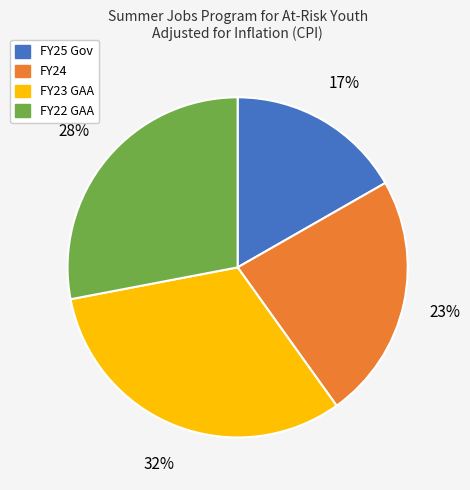

What is the largest slice in the pie chart?

FY23 GAA